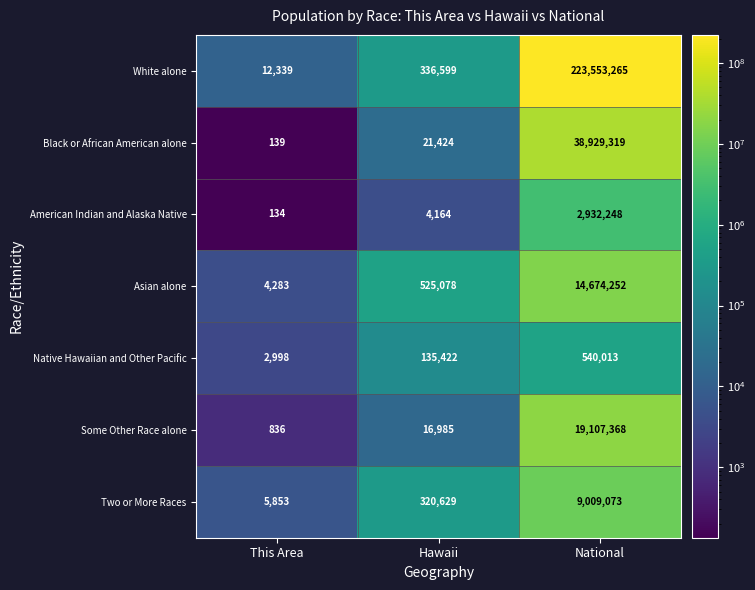

Reading left to right, extract all data points from this chart.

White alone: This Area=12339	Hawaii=336599	National=223553265
Black or African American alone: This Area=139	Hawaii=21424	National=38929319
American Indian and Alaska Native: This Area=134	Hawaii=4164	National=2932248
Asian alone: This Area=4283	Hawaii=525078	National=14674252
Native Hawaiian and Other Pacific: This Area=2998	Hawaii=135422	National=540013
Some Other Race alone: This Area=836	Hawaii=16985	National=19107368
Two or More Races: This Area=5853	Hawaii=320629	National=9009073